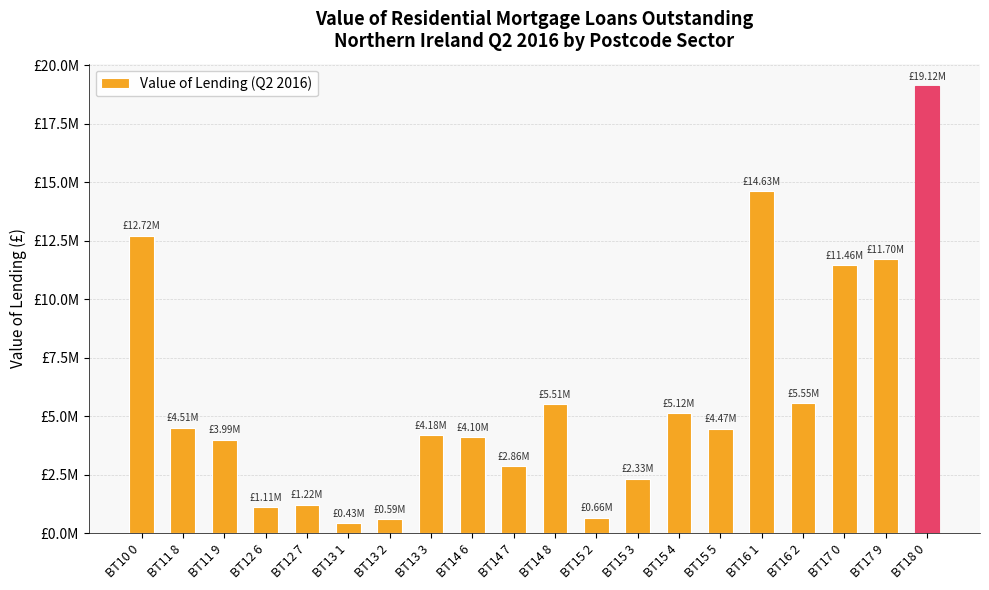

What is the difference between the values at BT15 3 and BT10 0?

10388818.3